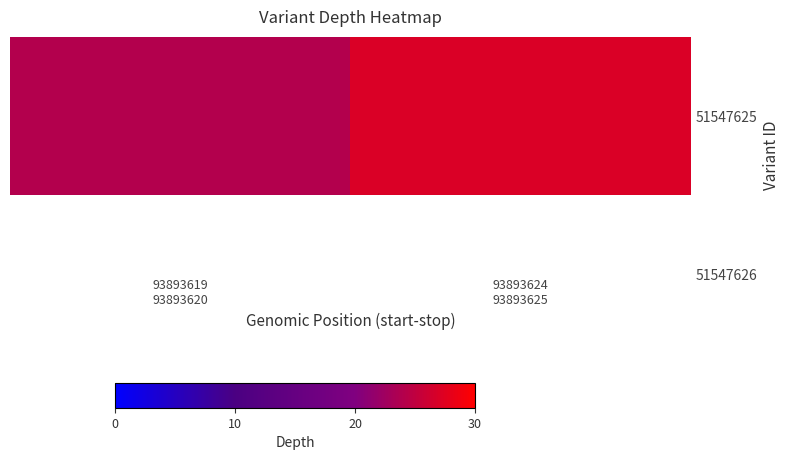

Reading left to right, what are all the values shown in this chart?

93893619
93893620=24	93893624
93893625=27